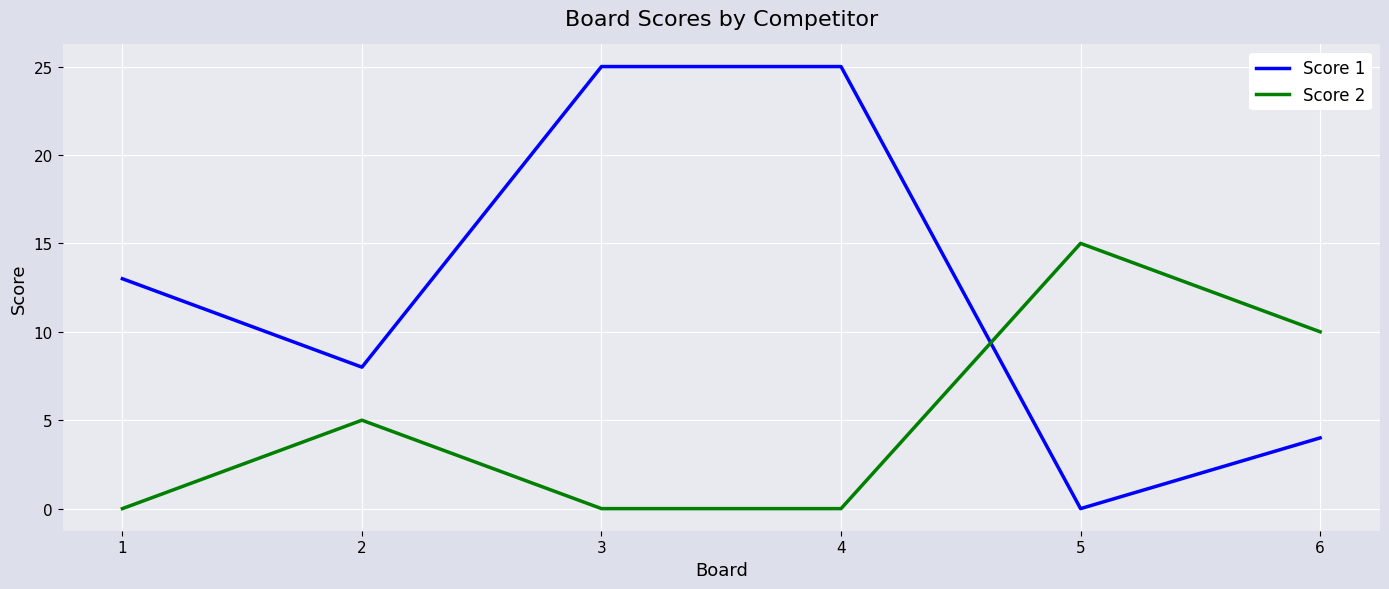

What is the maximum value for Score 1?

25